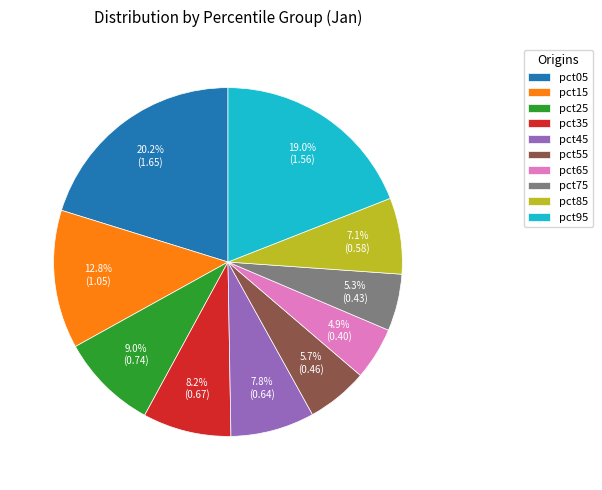

Count the number of slices in the pie.

10